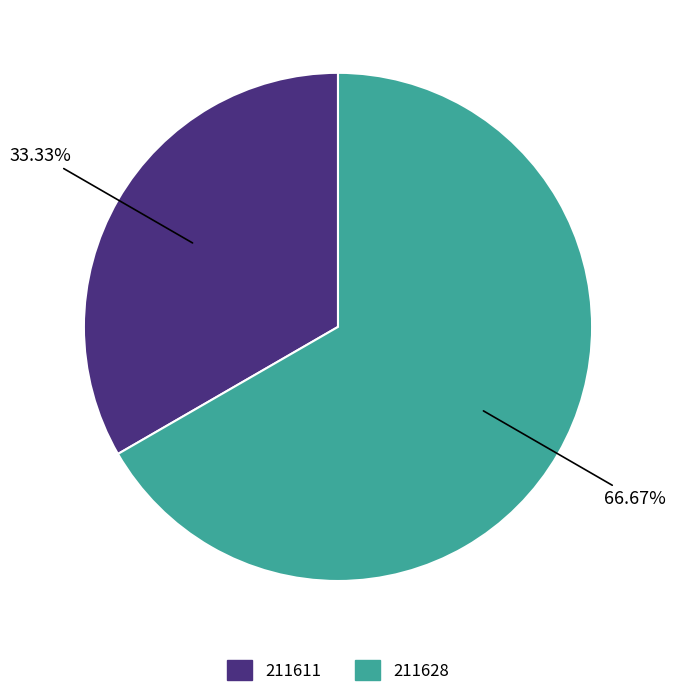

Is it true that 211611 is 41% of the pie?

False